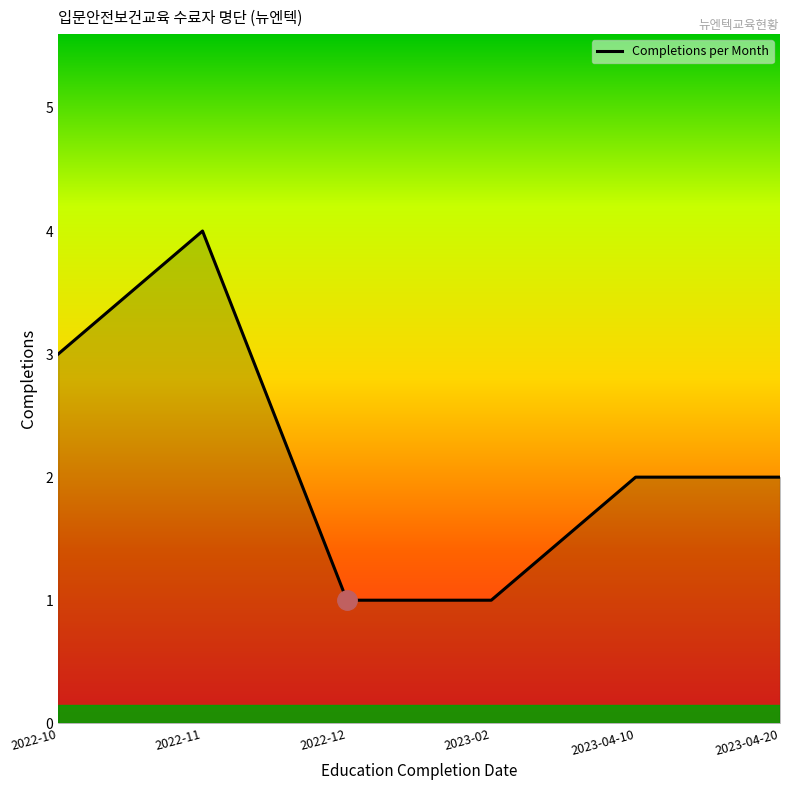

The value at 2023-04-20 is 2. True or false?

True